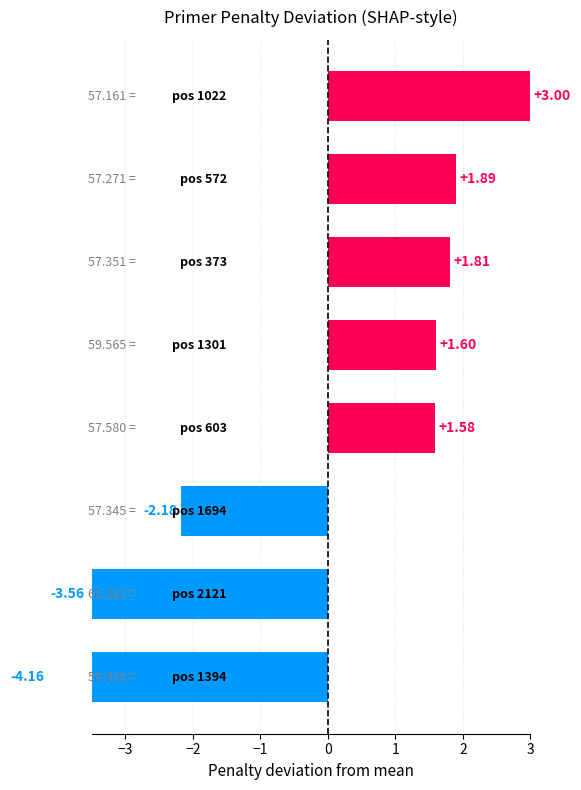

Does the chart contain stacked bars?

No